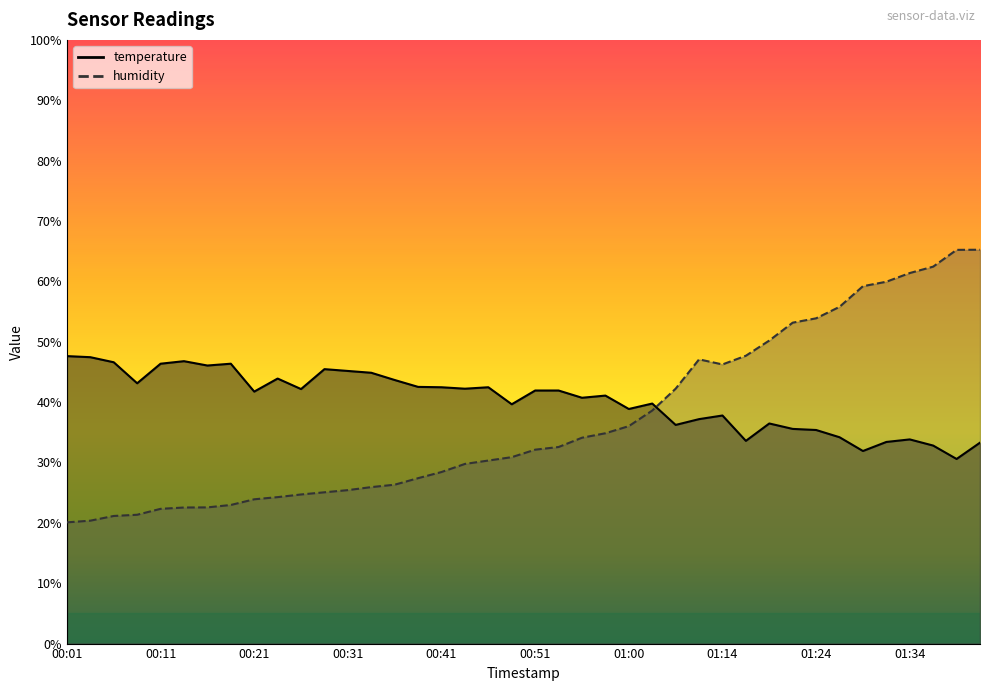

What is the label of the 34th point from the right?

00:16